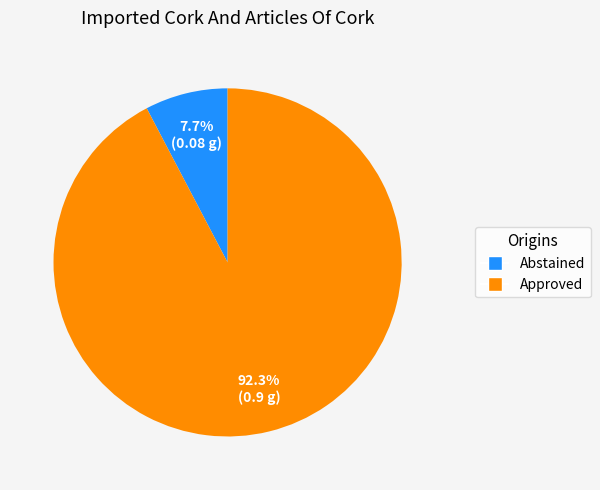

Does any single category account for the majority?

Yes